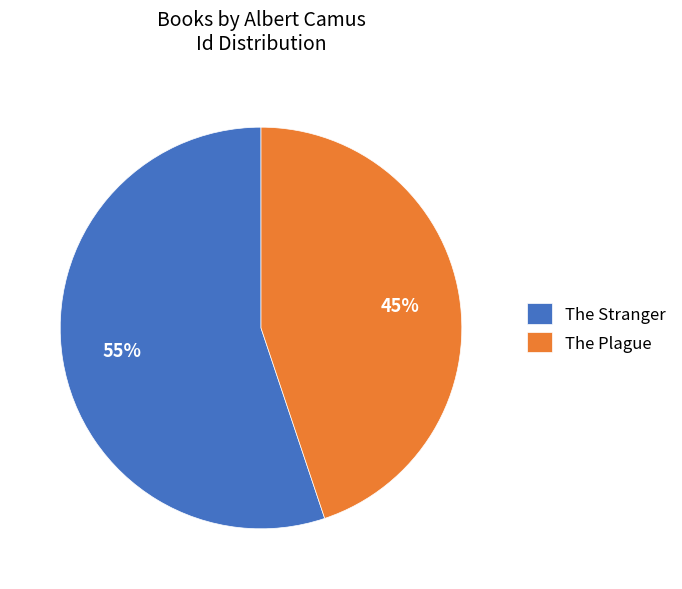

To the nearest percent, what percentage of the pie is The Plague?

45%